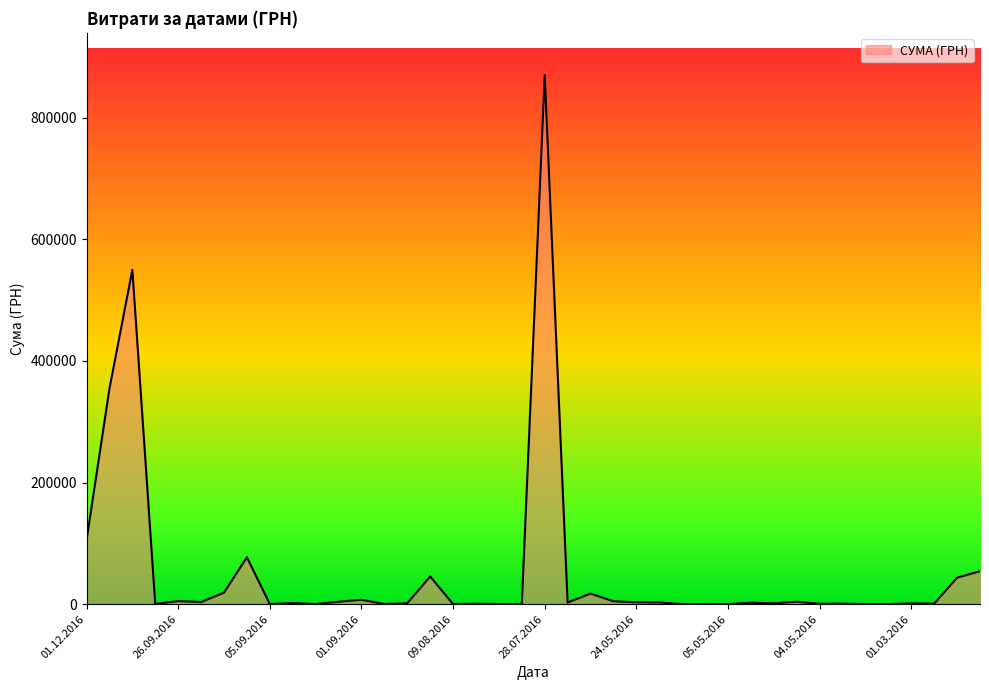

What is the sum of all values?

2184822.4